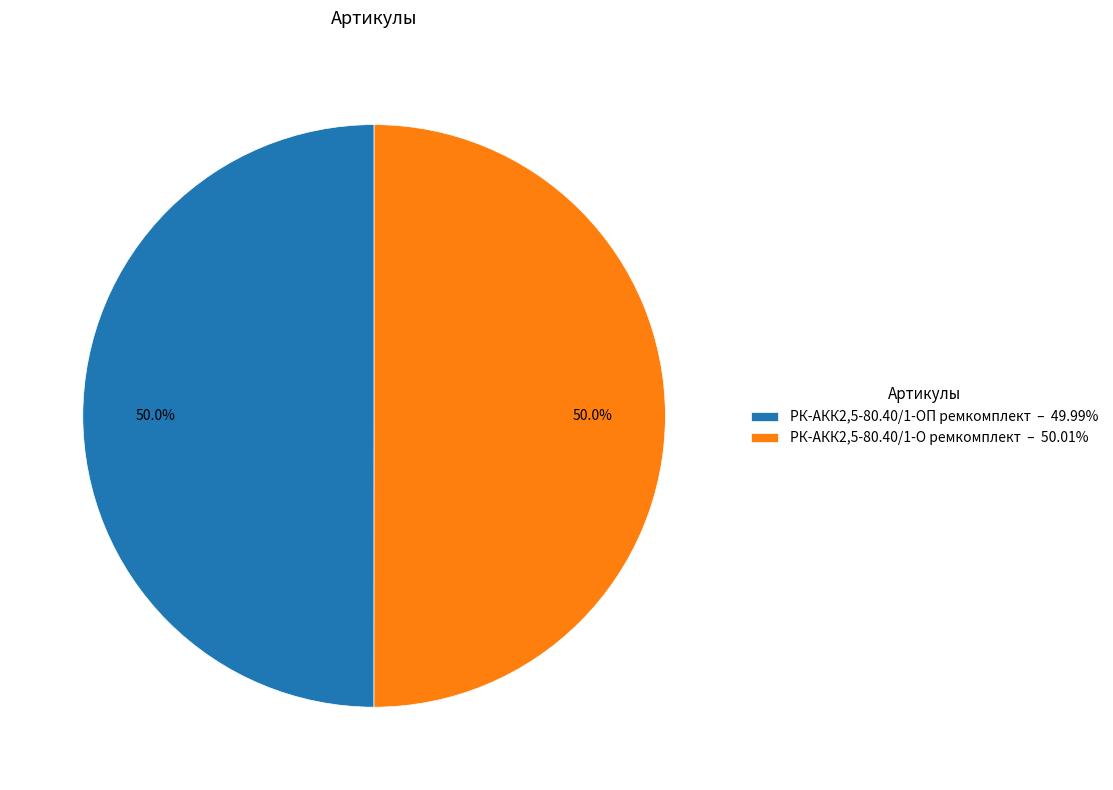

Approximately how many times larger is the value at РК-АКК2,5-80.40/1-О ремкомплект compared to РК-АКК2,5-80.40/1-ОП ремкомплект?

1.0